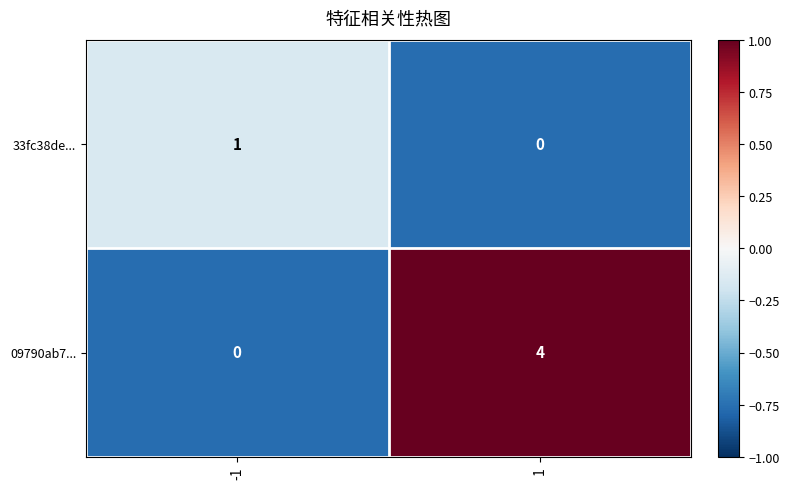

What is the sum of all 09790ab7... values?

4